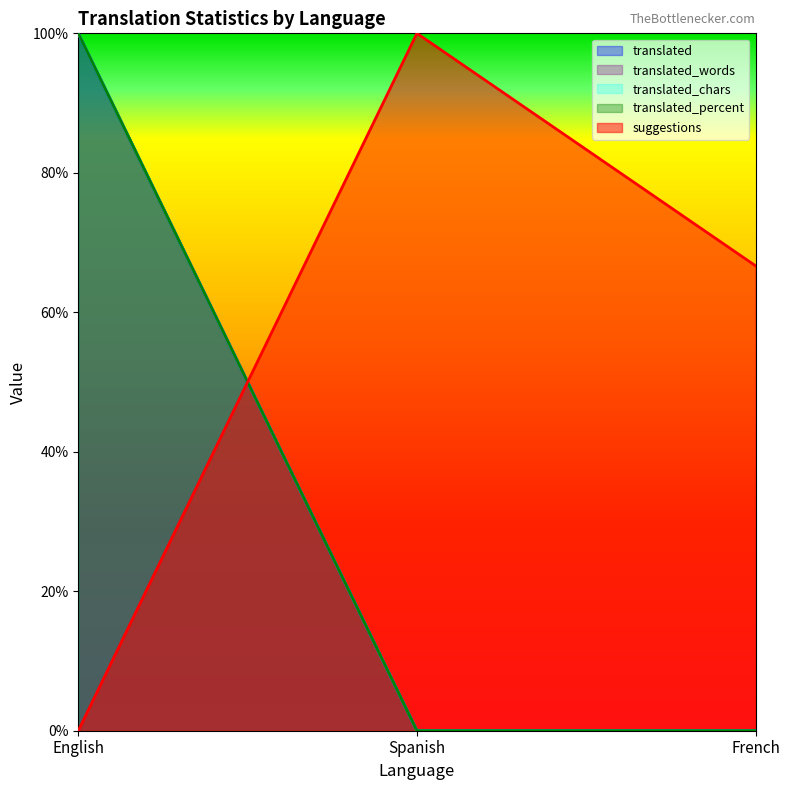

Reading right to left, list all the values displayed in this chart.

suggestions: French=66.7	Spanish=100.0	English=0.0
translated: French=0.0	Spanish=0.0	English=100.0
translated_percent: French=0.0	Spanish=0.0	English=100.0
translated_words: French=0.0	Spanish=0.0	English=100.0
translated_chars: French=0.0	Spanish=0.0	English=100.0